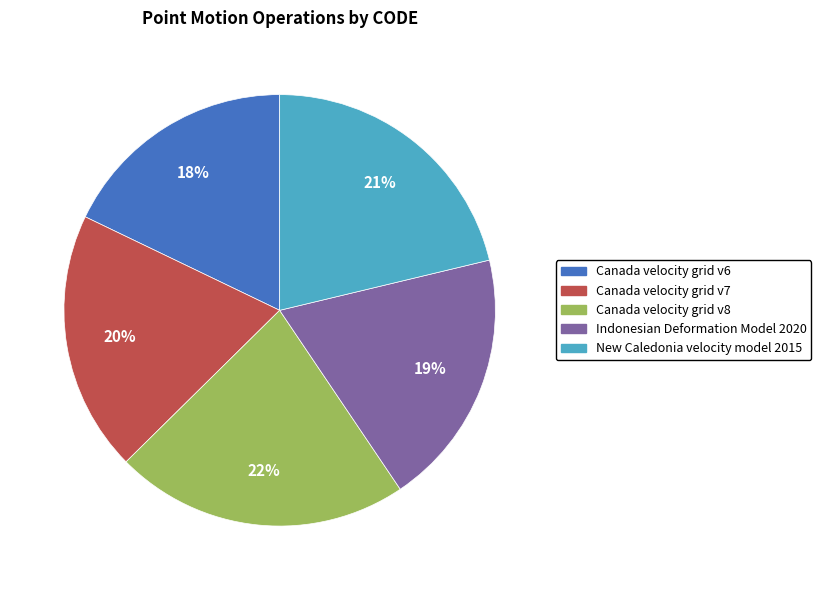

What is the smallest slice in the pie chart?

Canada velocity grid v6